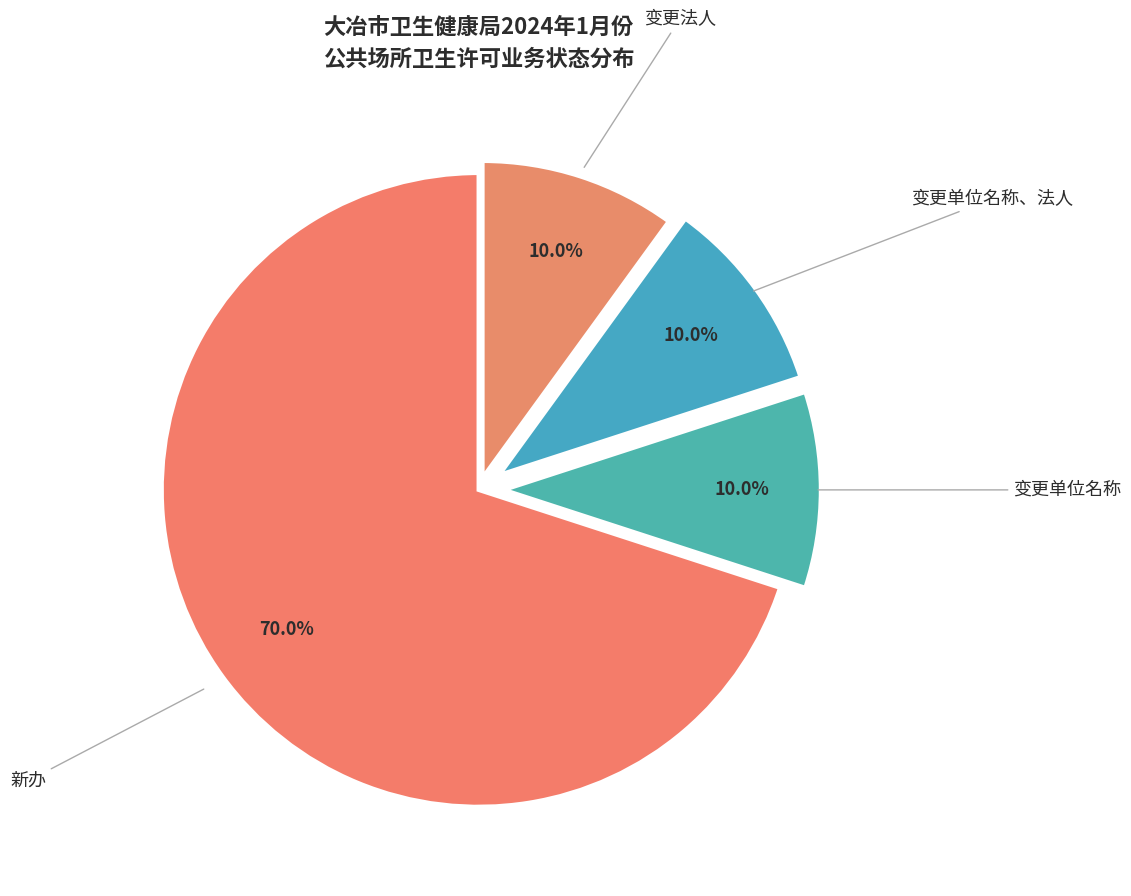

To the nearest percent, what is the difference between the largest and smallest slice percentages?

60%